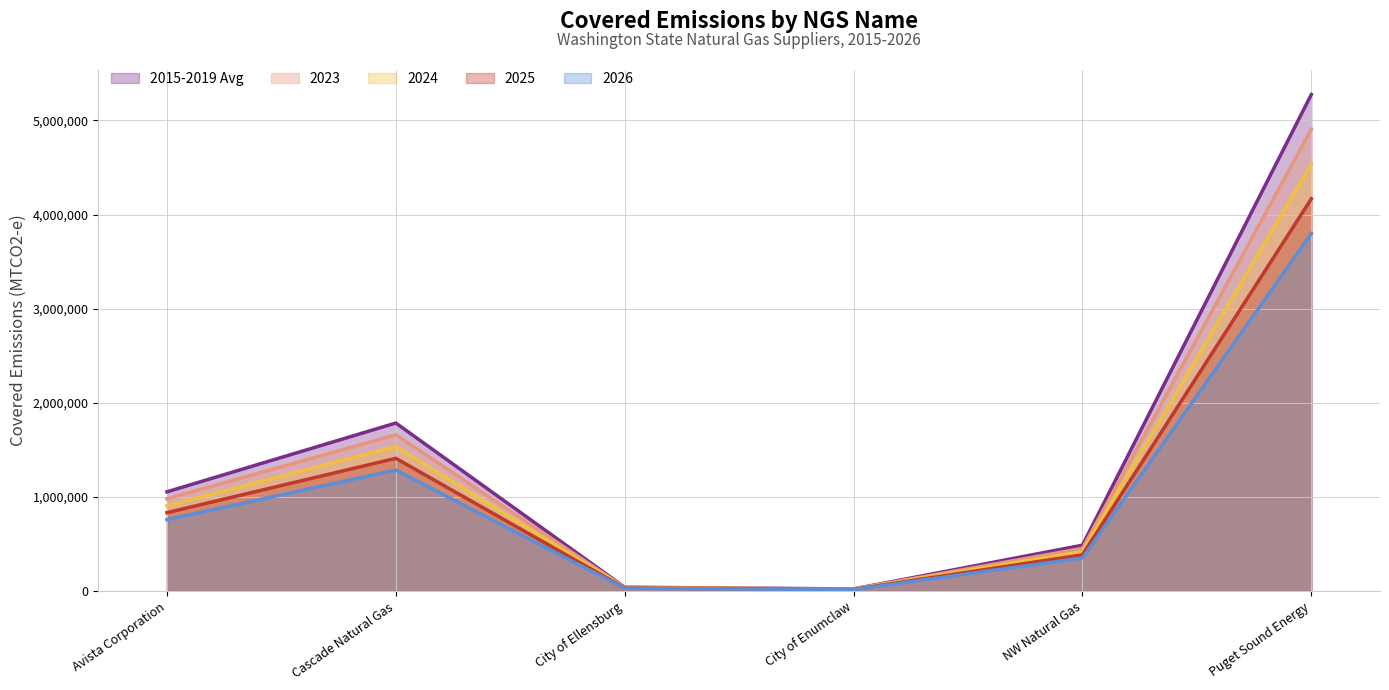

How many interior local peaks does the 2023 series have?

1